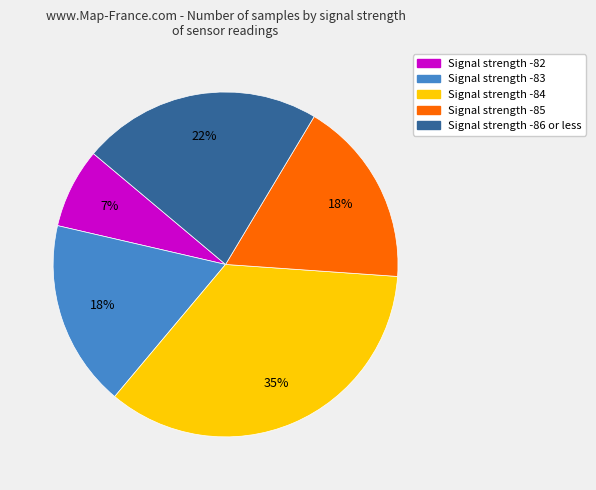

Is there any slice that represents more than half of the pie?

No